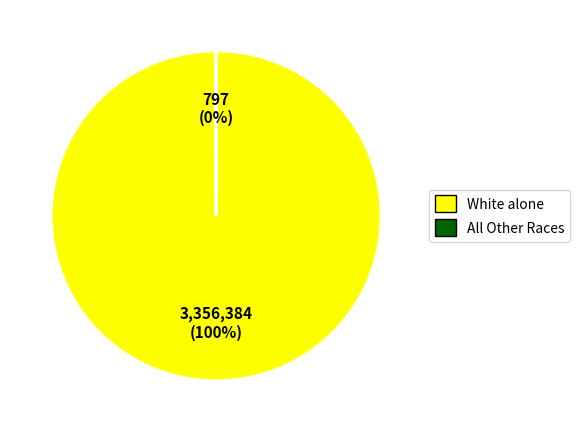

Which category accounts for the majority?

White alone